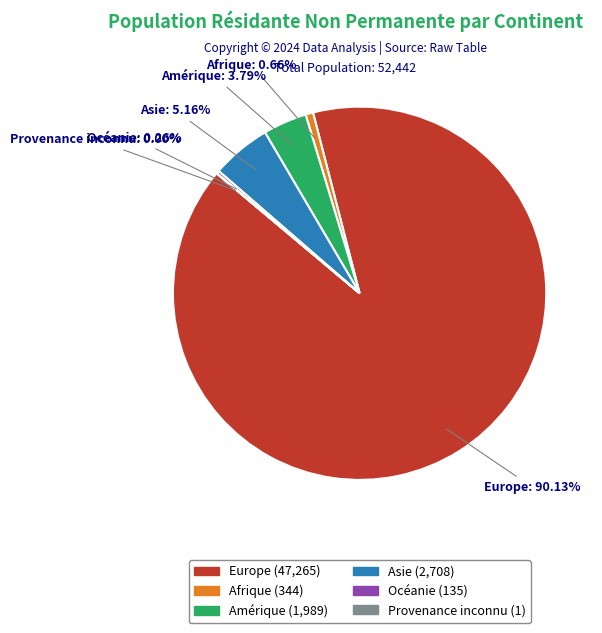

The Afrique slice represents 1% of the pie. True or false?

True